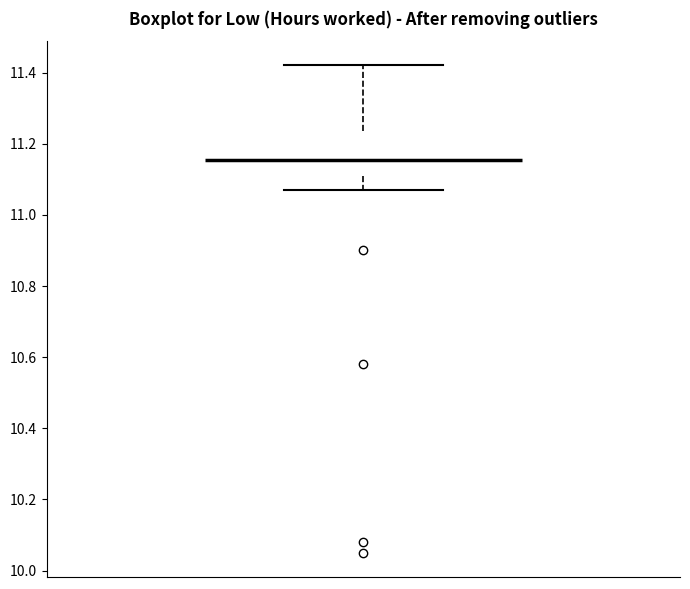

Where is the lower edge of the box on the y-axis? The values are not printed on the chart, so give them approximately, as read against the axis.

11.12